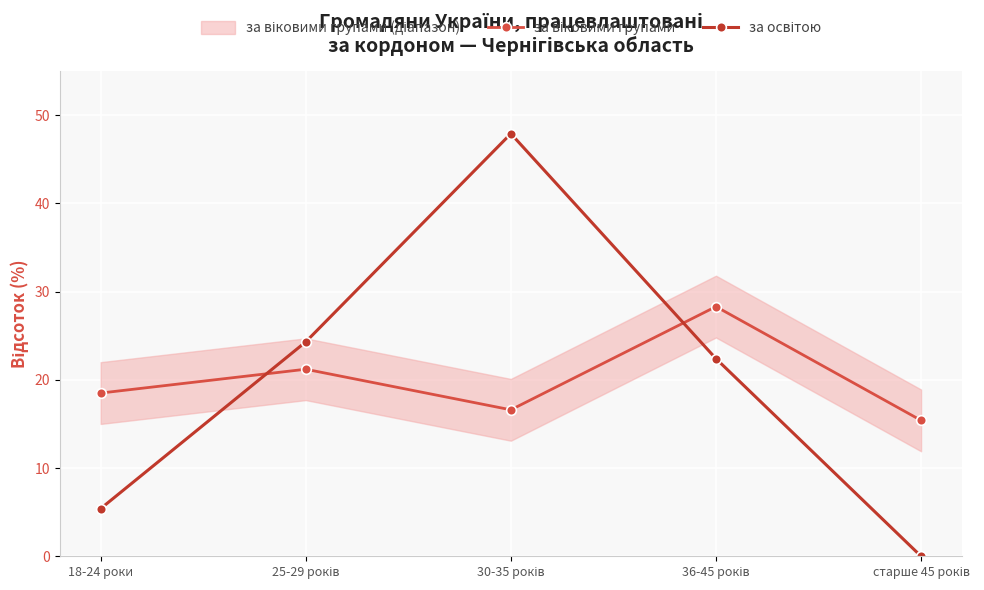

Reading left to right, list all the values displayed in this chart.

за віковими групами: 18-24 роки=18.5	25-29 років=21.2	30-35 років=16.6	36-45 років=28.3	старше 45 років=15.4
за освітою: 18-24 роки=5.4	25-29 років=24.3	30-35 років=47.9	36-45 років=22.4	старше 45 років=0.0